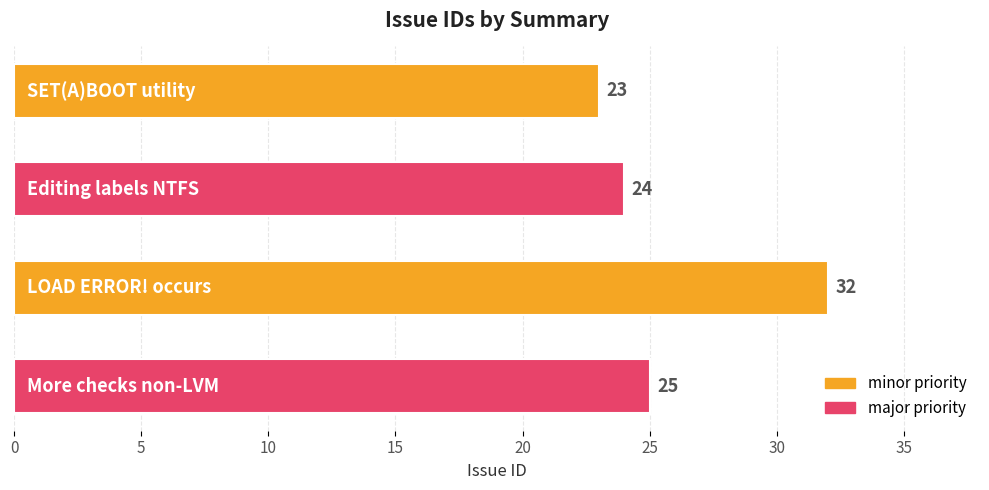

What is the sum of all values?

104